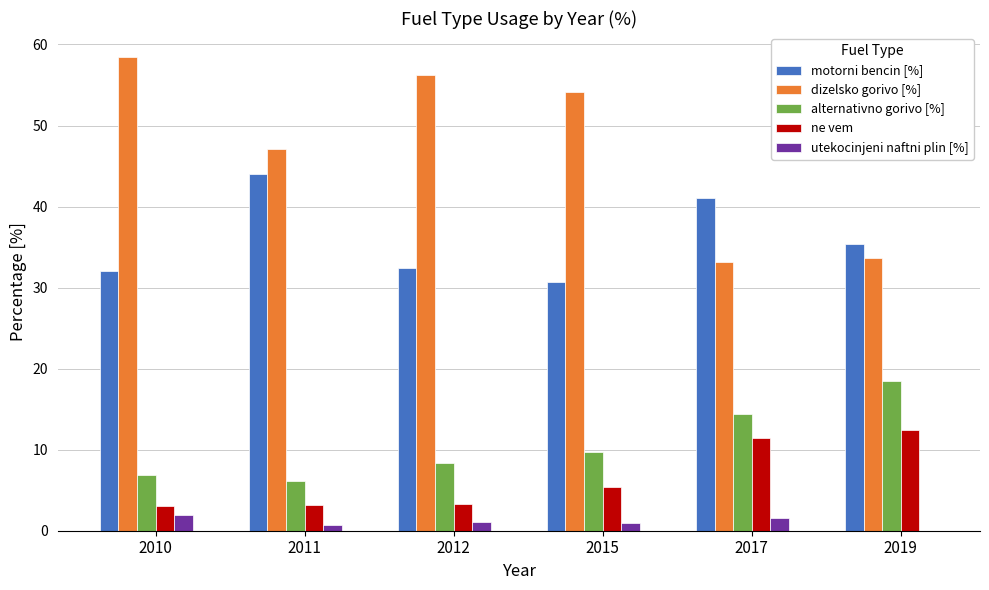

Read the alternativno gorivo [%] value at 2015.

9.7